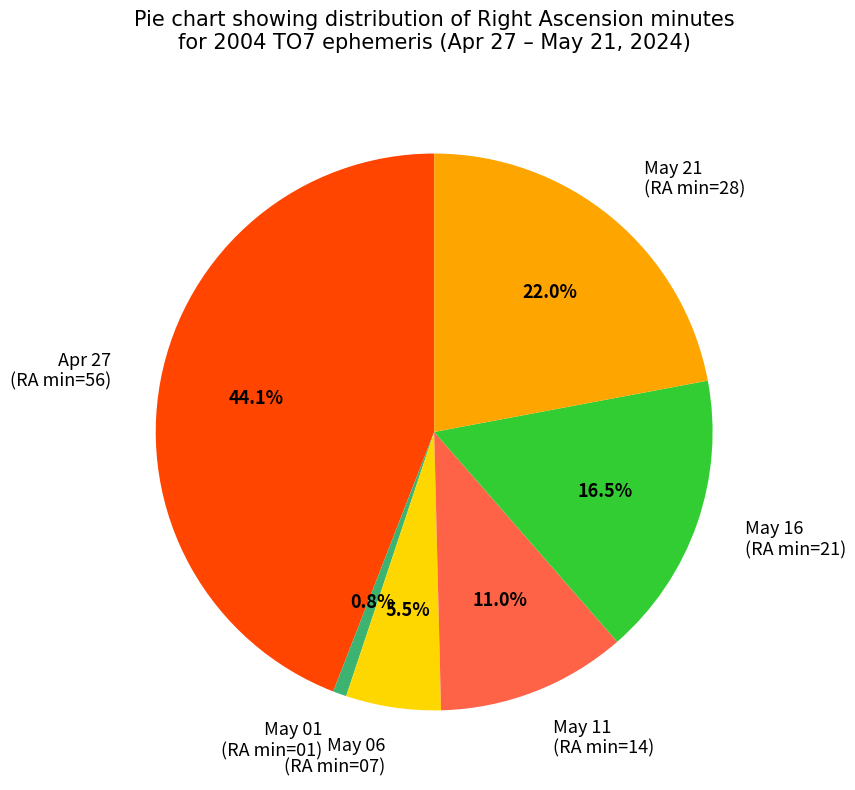

Which category has the biggest portion of the pie?

Apr 27 (RA min=56)